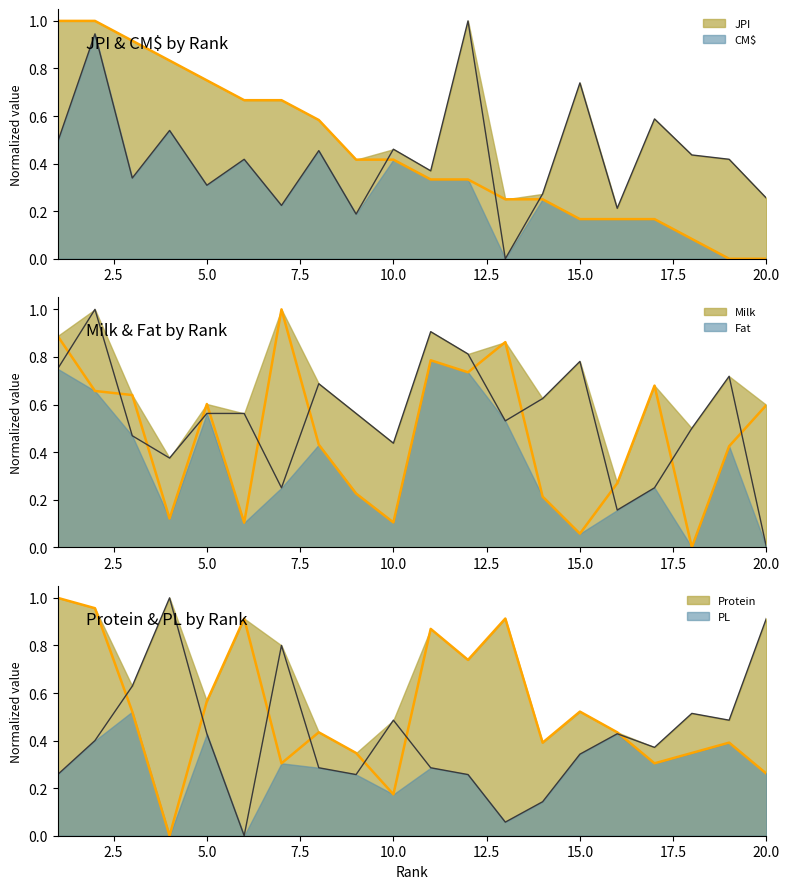

Where do PL and Prot first cross each other?

2 and 3